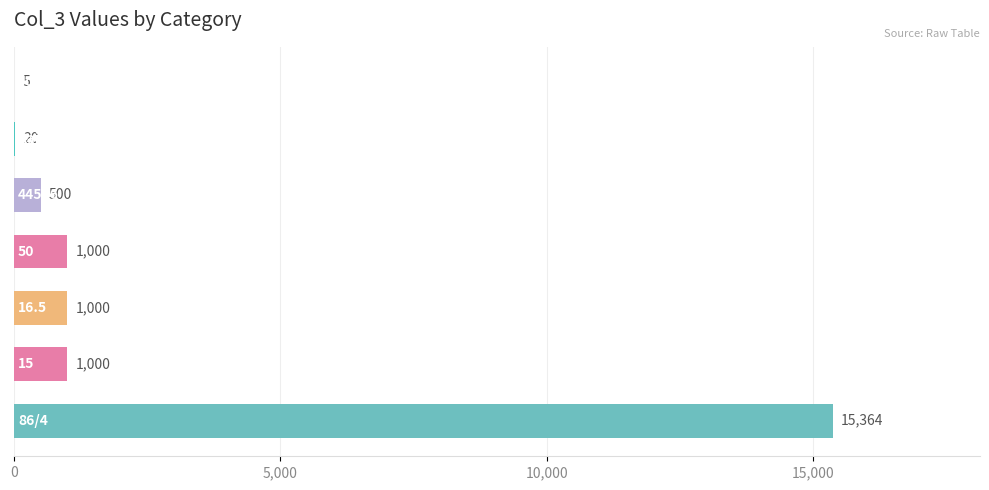

What is the greatest value displayed?

15364